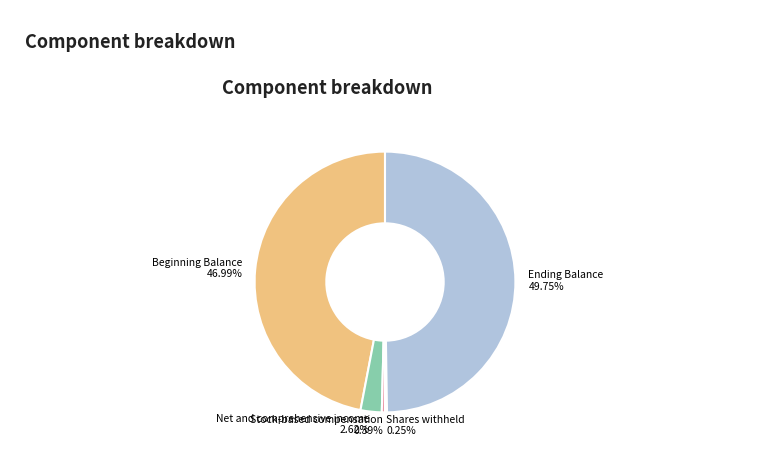

To the nearest percent, what percentage of the pie is Net and comprehensive income?

3%